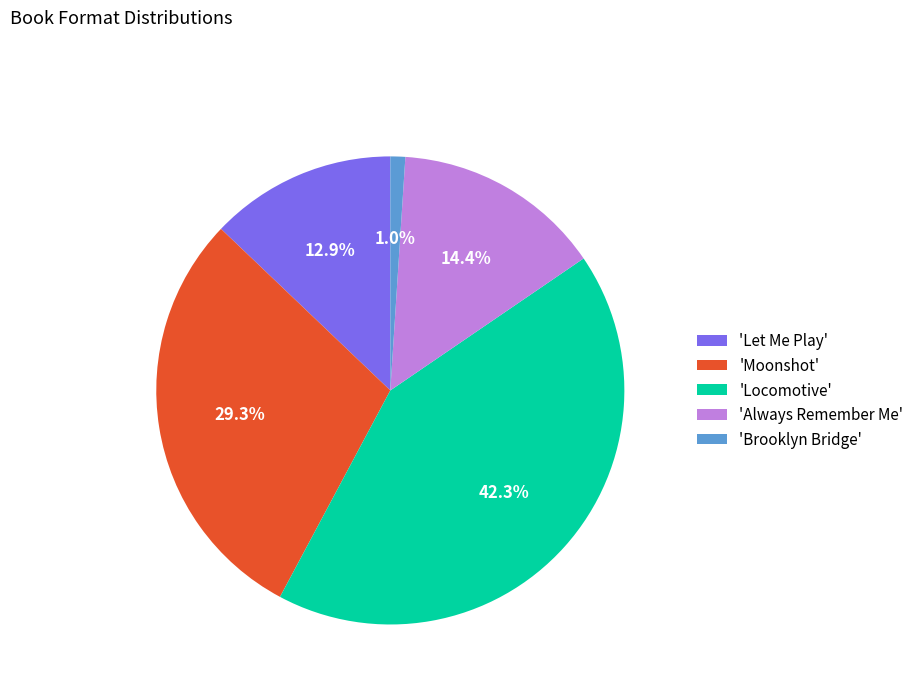

What portion of the pie excludes 'Locomotive'?

57.7%